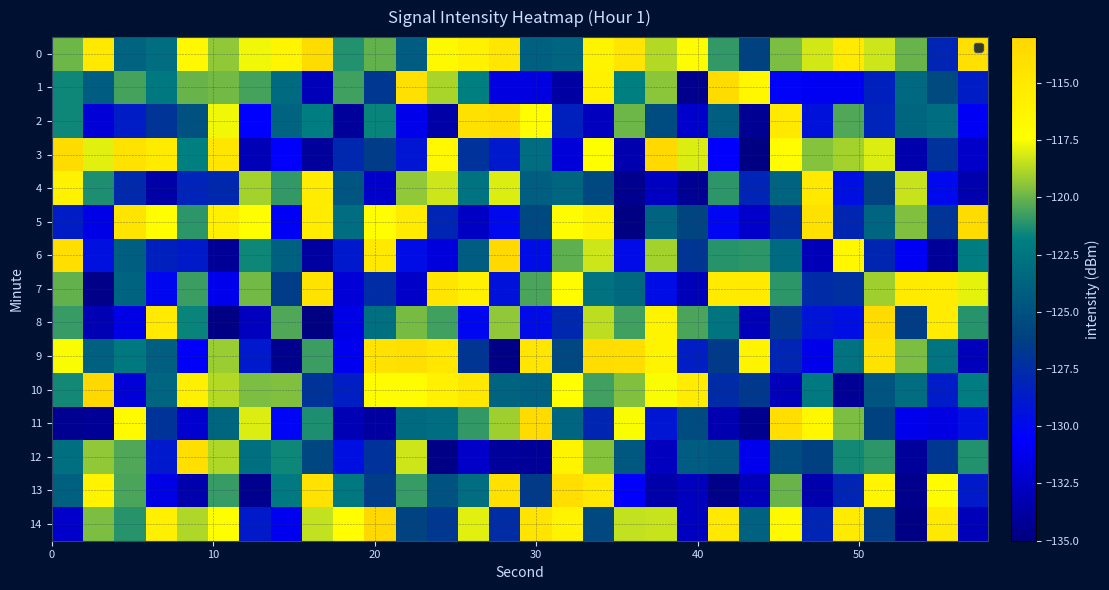

Reading left to right, list all the values displayed in this chart.

0: -119.9	-115.0	-123.7	-123.1	-116.7	-119.4	-117.6	-116.4	-113.7	-121.2	-120.1	-124.2	-116.8	-116.0	-114.7	-124.0	-123.6	-116.2	-114.7	-118.7	-117.1	-121.0	-126.1	-119.7	-118.2	-115.2	-118.3	-120.0	-128.0	-114.1
1: -121.5	-124.2	-120.6	-122.3	-120.0	-119.9	-120.6	-123.2	-133.0	-120.7	-126.8	-114.1	-118.9	-121.8	-131.6	-131.6	-133.7	-115.9	-121.8	-119.4	-134.5	-113.7	-116.7	-130.3	-131.0	-131.0	-128.3	-123.5	-125.5	-128.6
2: -121.5	-131.9	-128.6	-126.9	-125.0	-117.7	-130.6	-123.7	-122.0	-134.0	-121.6	-131.2	-133.6	-114.1	-113.8	-117.2	-128.3	-132.9	-119.9	-125.3	-132.3	-124.1	-134.2	-115.0	-129.3	-120.4	-128.1	-123.6	-123.0	-130.9
3: -113.7	-117.9	-114.3	-115.3	-121.8	-114.7	-133.1	-130.7	-134.0	-127.8	-126.4	-129.0	-116.8	-127.2	-128.8	-123.1	-131.9	-117.4	-133.4	-113.3	-118.0	-130.6	-134.9	-117.1	-119.4	-119.0	-118.0	-133.4	-127.1	-132.5
4: -116.0	-121.3	-127.7	-133.6	-128.2	-127.8	-118.9	-121.0	-115.5	-124.6	-132.4	-119.3	-118.3	-122.7	-118.0	-124.1	-123.5	-125.6	-134.4	-132.6	-134.3	-121.0	-128.1	-123.8	-115.0	-129.5	-126.0	-118.4	-130.0	-133.3
5: -128.6	-131.5	-114.5	-117.2	-121.1	-115.8	-117.3	-130.9	-115.4	-123.1	-117.2	-115.3	-128.0	-132.6	-130.0	-125.6	-117.0	-116.1	-134.8	-123.8	-125.8	-130.1	-132.4	-127.6	-114.3	-127.9	-123.6	-119.5	-127.0	-113.6
6: -113.8	-129.5	-124.1	-128.4	-128.7	-134.2	-121.6	-123.9	-133.9	-128.9	-115.0	-129.7	-131.8	-124.2	-113.3	-129.7	-120.2	-118.2	-129.8	-119.0	-126.9	-121.1	-121.1	-123.2	-133.0	-116.6	-127.9	-130.9	-134.1	-122.0
7: -120.1	-134.6	-123.7	-130.0	-120.8	-131.2	-119.8	-126.5	-114.4	-132.0	-127.5	-132.5	-114.7	-115.7	-129.3	-120.5	-117.0	-122.8	-123.3	-129.7	-133.0	-115.3	-115.2	-121.1	-127.5	-127.3	-119.0	-115.3	-115.5	-117.8
8: -120.9	-133.1	-131.4	-115.2	-121.7	-134.8	-132.8	-120.4	-134.9	-131.5	-122.9	-119.8	-120.7	-130.1	-119.3	-129.8	-127.8	-118.6	-120.7	-116.3	-120.5	-122.5	-132.9	-126.9	-129.2	-129.6	-113.6	-126.4	-115.4	-121.1
9: -117.5	-123.9	-122.3	-124.2	-130.7	-119.1	-128.8	-134.5	-120.8	-131.1	-114.3	-114.0	-114.9	-126.9	-134.7	-114.6	-125.6	-113.7	-113.8	-116.2	-128.5	-126.5	-116.3	-128.0	-131.3	-122.8	-114.4	-119.7	-122.5	-132.9
10: -121.5	-113.2	-131.9	-123.6	-115.7	-118.7	-119.7	-119.5	-127.1	-128.5	-117.2	-117.2	-115.9	-114.9	-123.8	-124.0	-117.4	-120.7	-119.6	-117.5	-115.4	-127.6	-126.7	-132.9	-122.3	-134.2	-124.8	-123.1	-128.7	-122.0
11: -134.3	-134.2	-116.9	-127.1	-132.2	-123.5	-118.1	-130.3	-121.3	-133.1	-133.9	-123.3	-123.1	-121.0	-119.0	-113.5	-123.6	-127.9	-117.5	-129.0	-125.3	-133.3	-134.4	-113.8	-116.6	-119.7	-126.0	-131.2	-131.6	-129.5
12: -122.9	-119.3	-120.5	-128.8	-114.0	-118.8	-122.8	-121.5	-125.8	-129.5	-127.2	-118.3	-134.7	-132.4	-134.0	-134.1	-116.2	-119.5	-124.6	-132.8	-124.2	-124.6	-131.2	-125.5	-126.2	-121.5	-121.0	-134.0	-126.8	-121.2
13: -123.9	-116.2	-120.5	-131.4	-133.4	-120.9	-134.4	-122.1	-114.3	-122.3	-126.5	-120.8	-124.9	-123.0	-114.3	-126.5	-113.9	-115.1	-130.7	-133.5	-132.8	-134.6	-132.9	-120.0	-133.4	-128.0	-116.4	-134.5	-117.1	-128.8
14: -132.4	-119.7	-121.2	-115.7	-118.8	-117.3	-128.8	-131.1	-118.5	-117.2	-113.2	-125.9	-126.8	-117.9	-127.5	-114.5	-116.1	-125.6	-118.5	-118.4	-132.7	-115.1	-123.9	-116.8	-128.0	-115.3	-126.4	-134.8	-115.1	-133.0